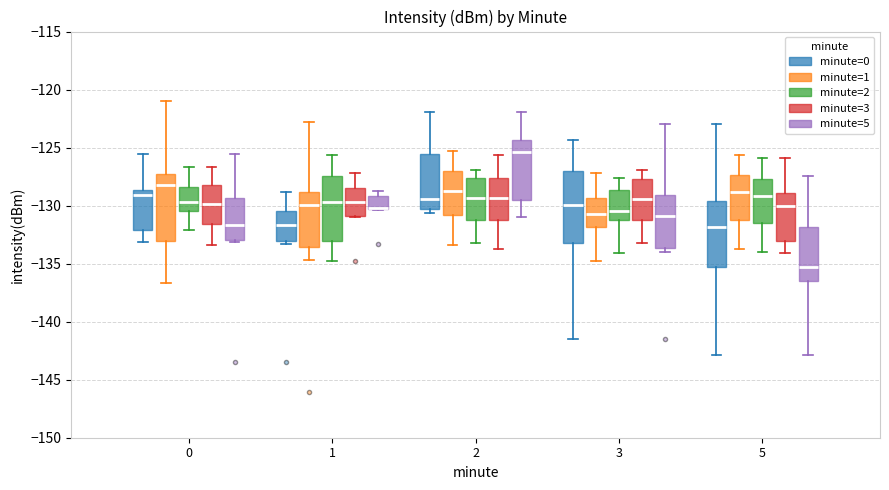

Which box's median line is the highest?

2 (minute=5)